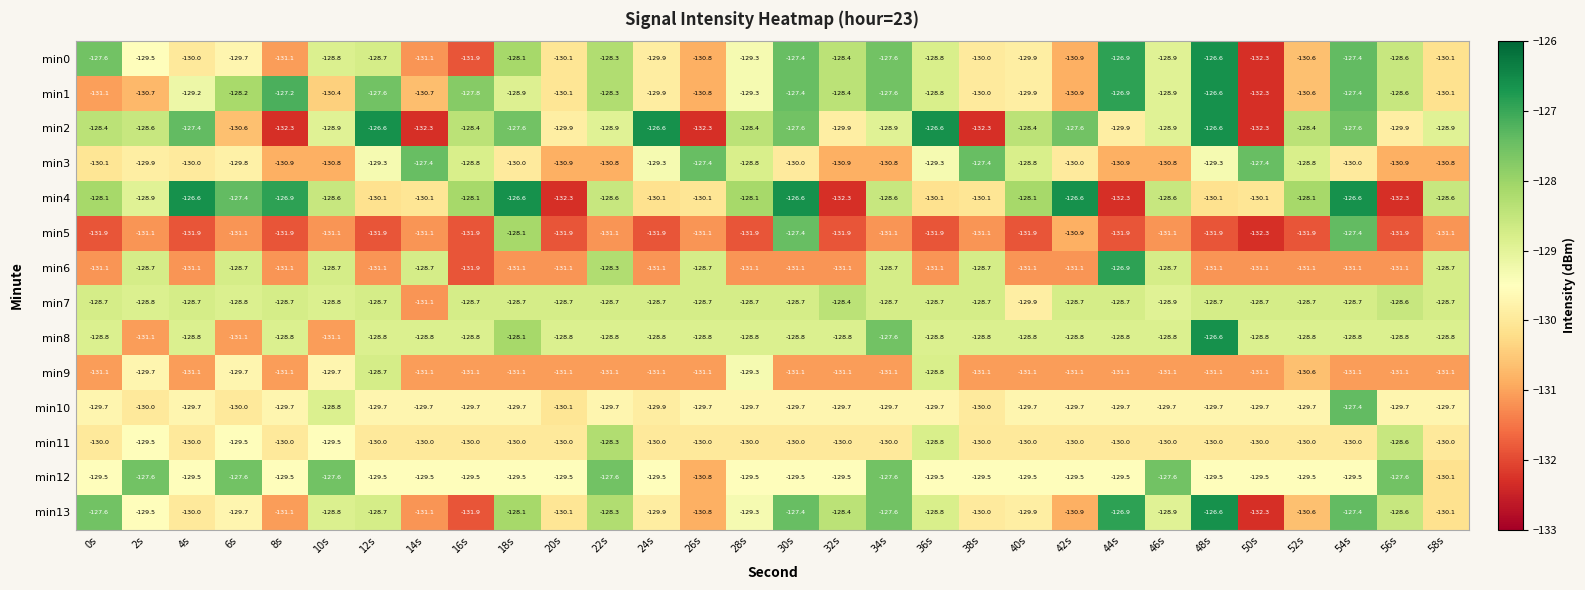

What is the difference between the maximum and second lowest values in the min10 series?

2.6